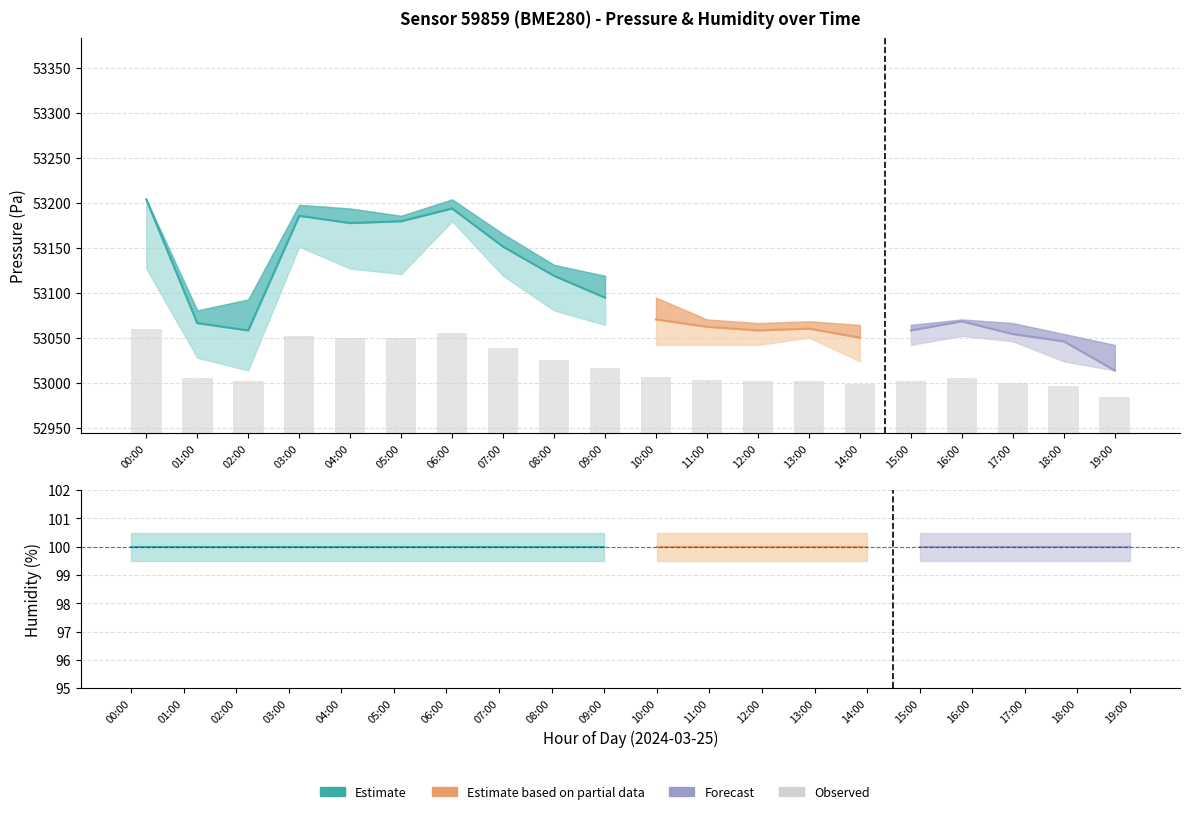

What is the difference between the second highest and minimum values?

72.1